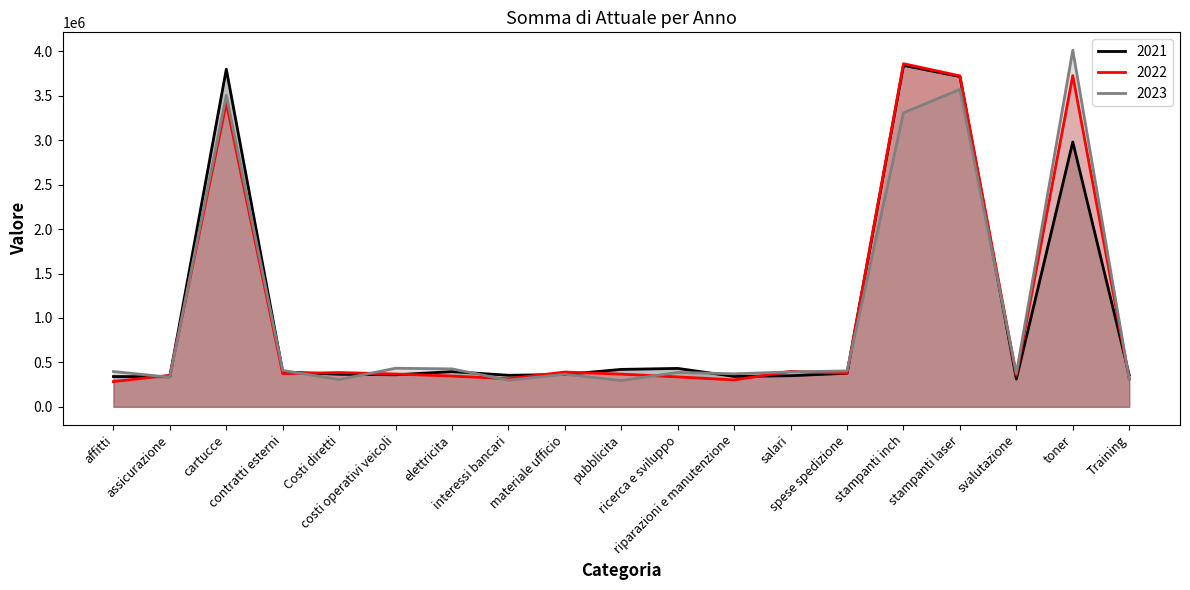

What is the maximum value for 2023?

4013875